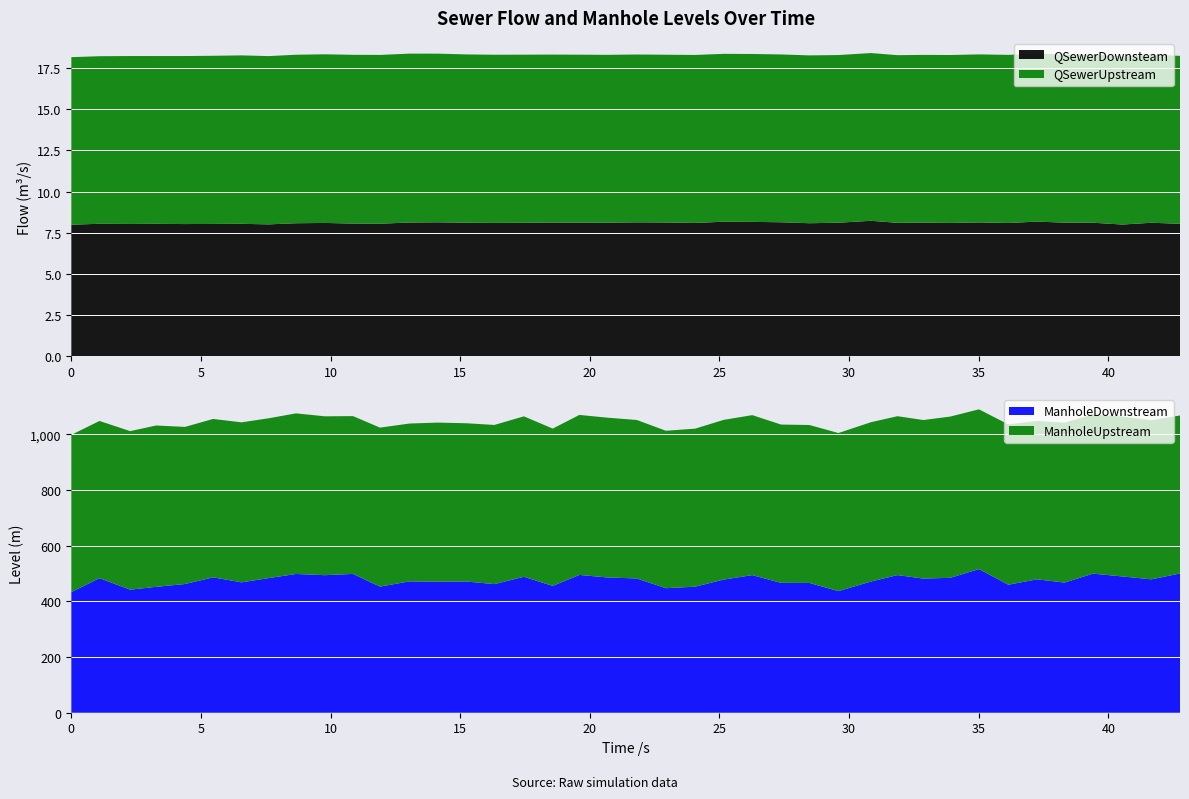

Reading left to right, transcribe all the data shown in this chart.

QSewerDownsteam: 8.0	8.0	8.0	8.0	8.0	8.0	8.0	8.0	8.1	8.1	8.1	8.0	8.1	8.1	8.1	8.1	8.1	8.1	8.1	8.1	8.1	8.1	8.1	8.2	8.2	8.1	8.1	8.1	8.2	8.1	8.1	8.1	8.1	8.1	8.2	8.1	8.1	8.0	8.1	8.0
QSewerUpstream: 10.2	10.2	10.2	10.2	10.2	10.2	10.2	10.2	10.2	10.2	10.2	10.2	10.2	10.2	10.2	10.2	10.2	10.2	10.2	10.2	10.2	10.2	10.2	10.2	10.2	10.2	10.2	10.2	10.2	10.2	10.2	10.2	10.2	10.2	10.2	10.2	10.2	10.2	10.2	10.2
ManholeUpstream: 564.8	564.5	569.2	579.3	564.1	568.7	574.5	573.8	576.6	570.4	566.6	570.9	566.7	571.6	568.1	571.5	576.0	564.8	574.5	573.7	569.0	565.3	567.4	573.4	574.5	568.4	567.1	567.6	572.0	570.4	569.3	579.0	573.6	575.6	568.5	574.2	571.3	574.1	570.9	567.2
ManholeDownstream: 433.0	483.1	441.9	452.0	462.1	486.0	468.2	483.4	498.2	493.9	498.4	452.8	471.7	470.2	471.2	461.8	488.2	455.4	494.8	485.7	482.0	447.1	452.6	478.2	494.1	466.3	466.0	436.7	471.1	494.2	481.6	484.4	515.8	459.7	479.0	467.3	499.4	489.3	478.9	500.0